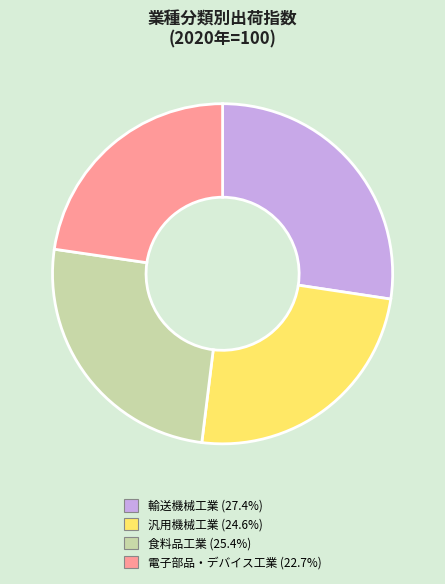

Approximately how many times larger is the value at 食料品工業 (25.4%) compared to 輸送機械工業 (27.4%)?

0.9